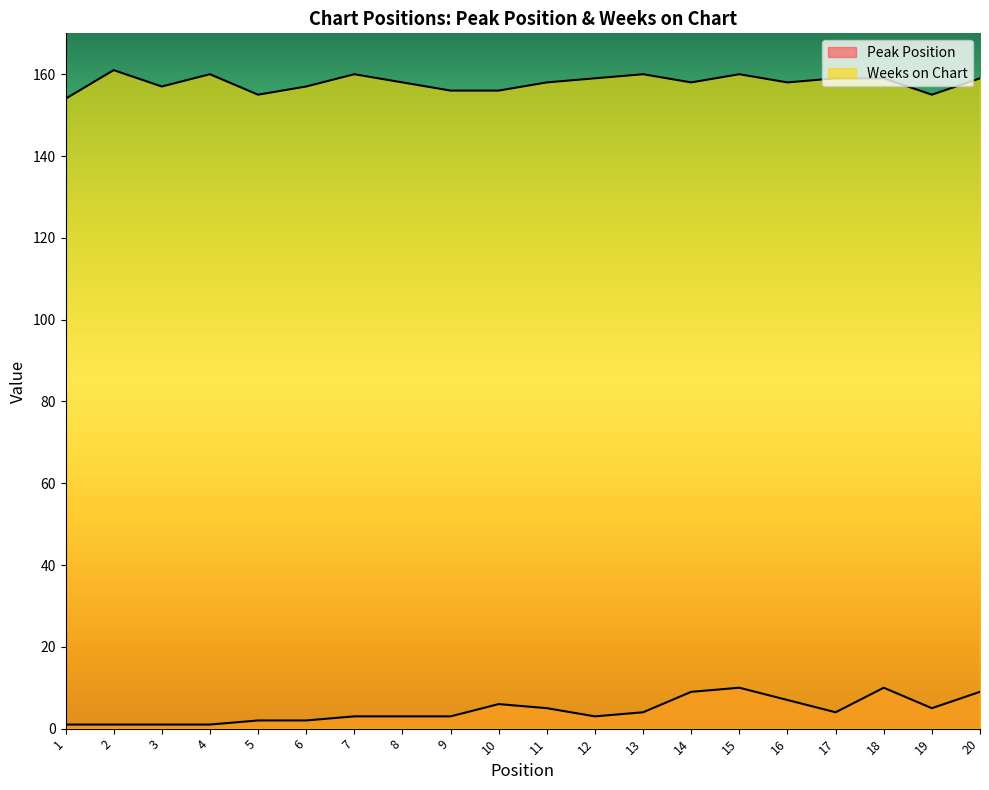

At which category does Peak Position reach its first local peak?

10